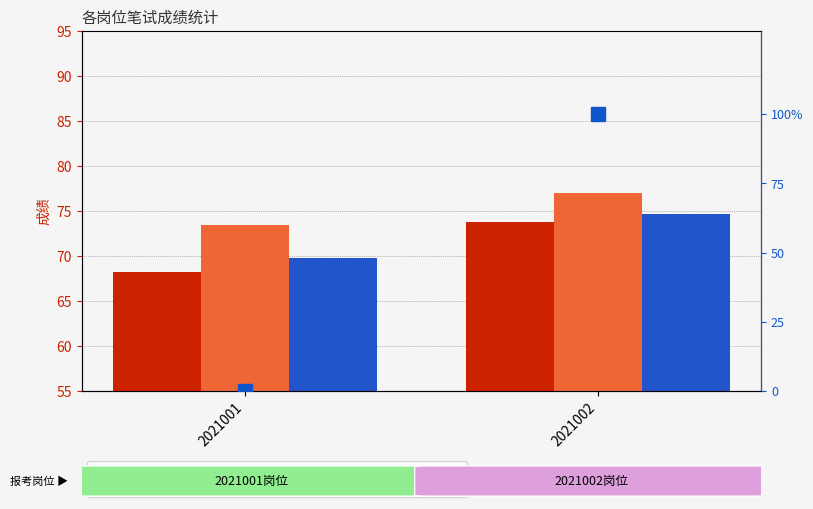

At how many categories does at least one series exceed 94?

1